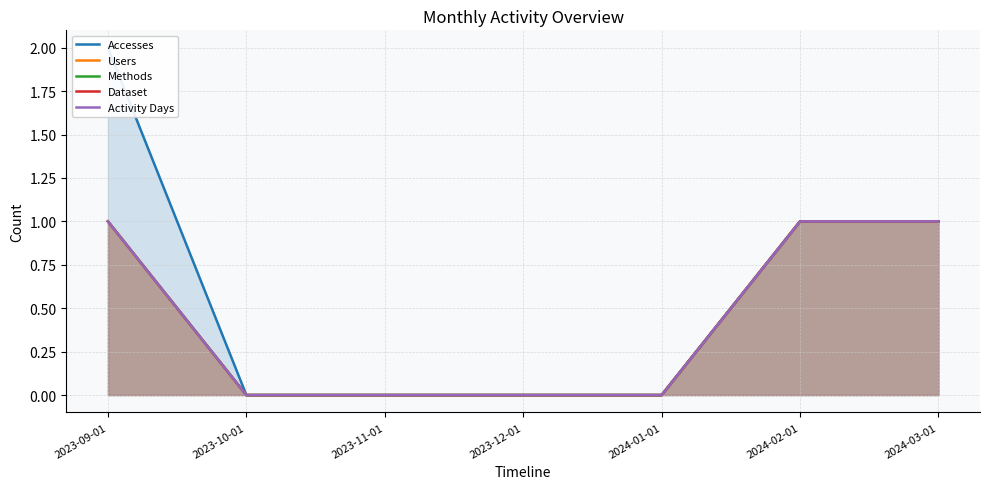

True or false: Methods and Users intersect in this chart.

False